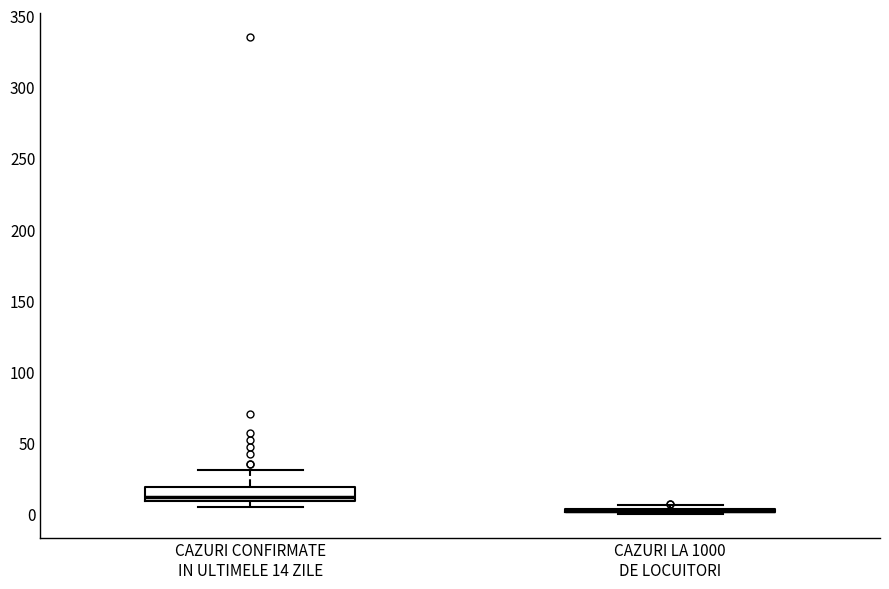

Where does the upper whisker of the box for CAZURI CONFIRMATE IN ULTIMELE 14 ZILE end on the y-axis? The values are not printed on the chart, so give them approximately, as read against the axis.

30